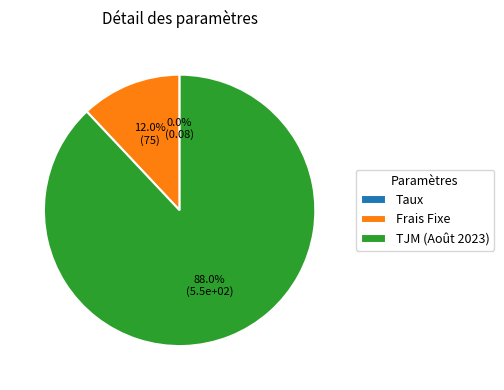

Which has a higher value, Frais Fixe or TJM (Août 2023)?

TJM (Août 2023)